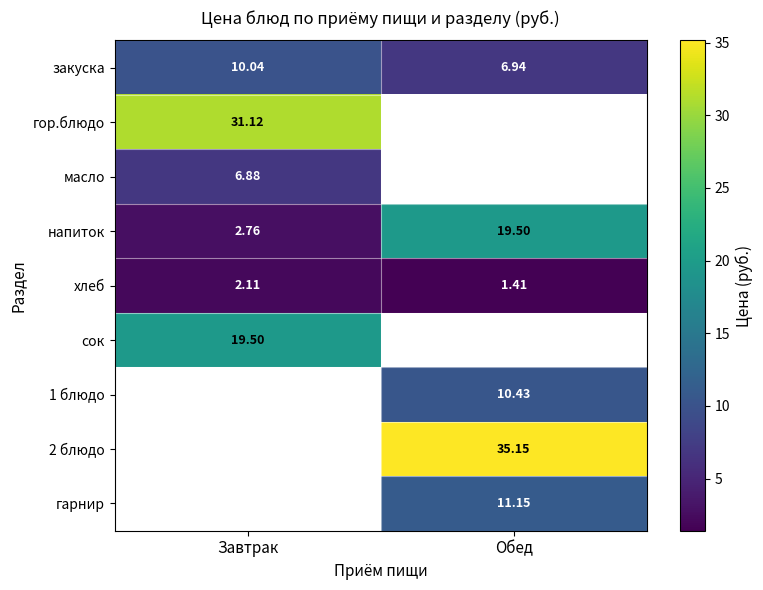

Is it true that закуска equals 10.0 at Завтрак?

True